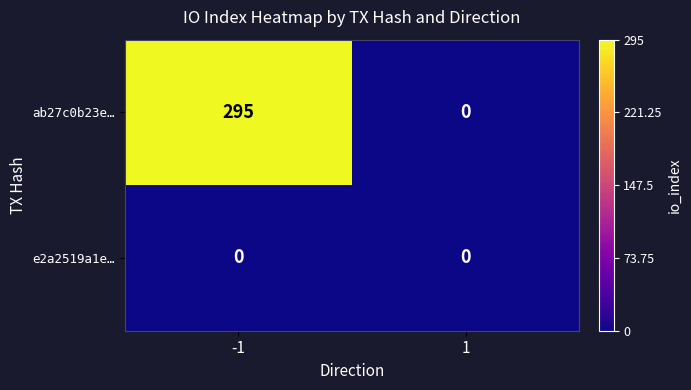

Between -1 and 1, which series saw the biggest shift?

ab27c0b23e…